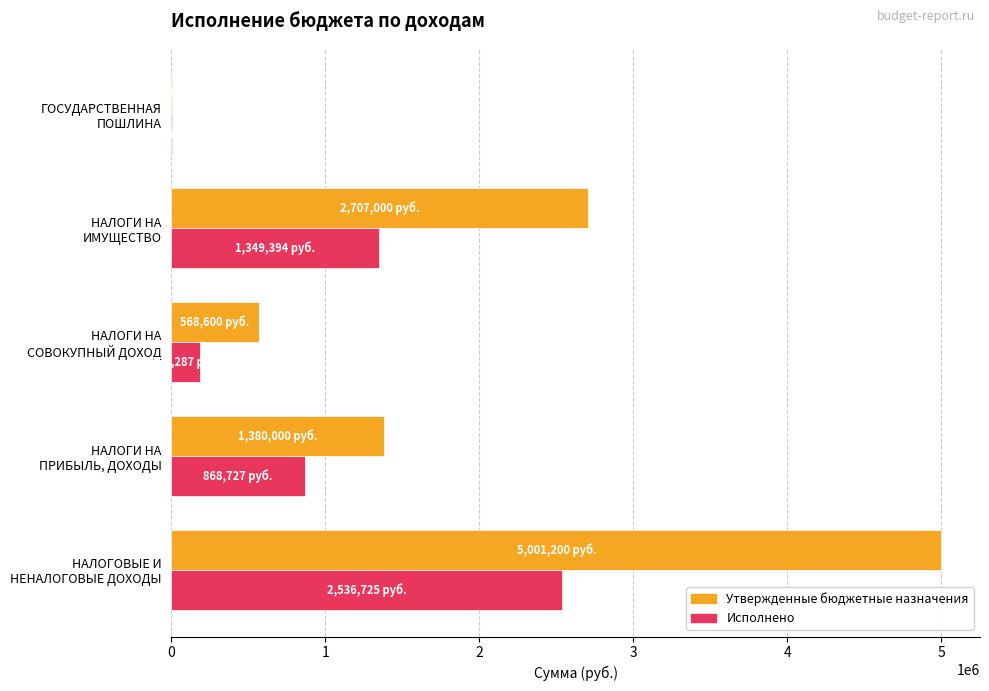

What is the maximum value shown in the chart?

5001200.0